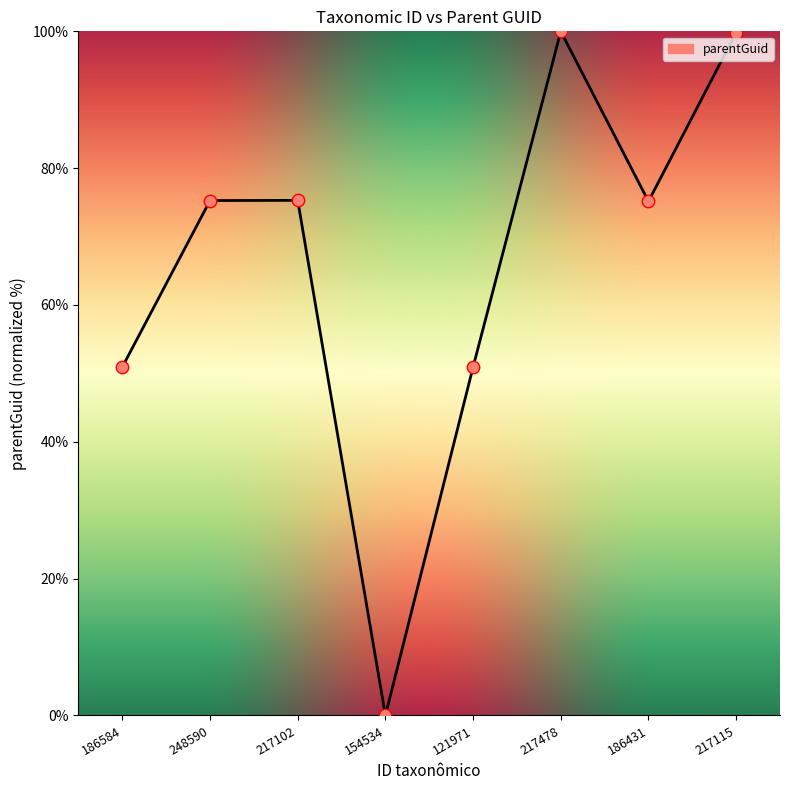

Which has a higher value, 248590 or 154534?

248590